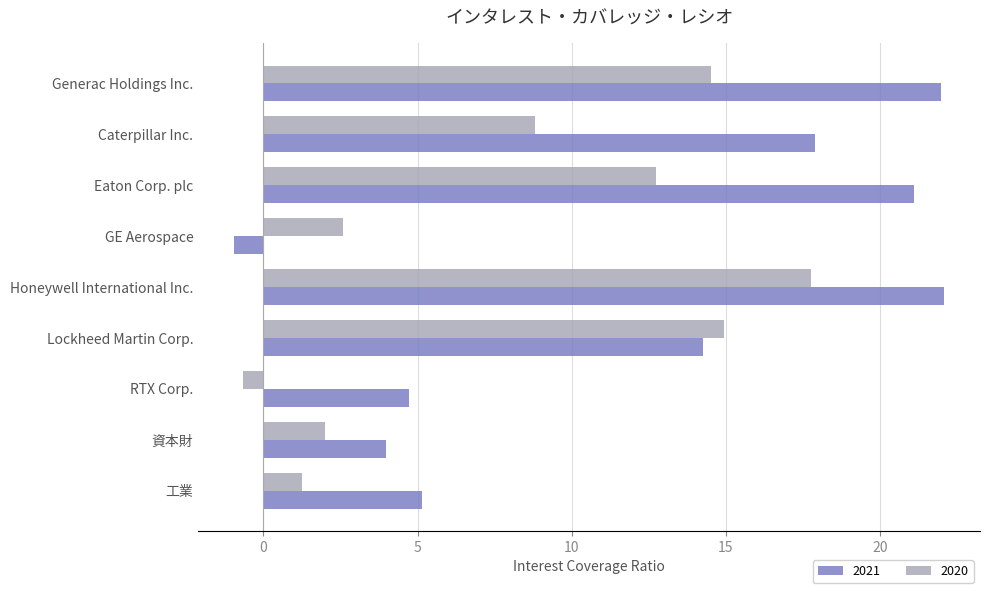

The value of 2020 at Eaton Corp. plc is 12.7. True or false?

True